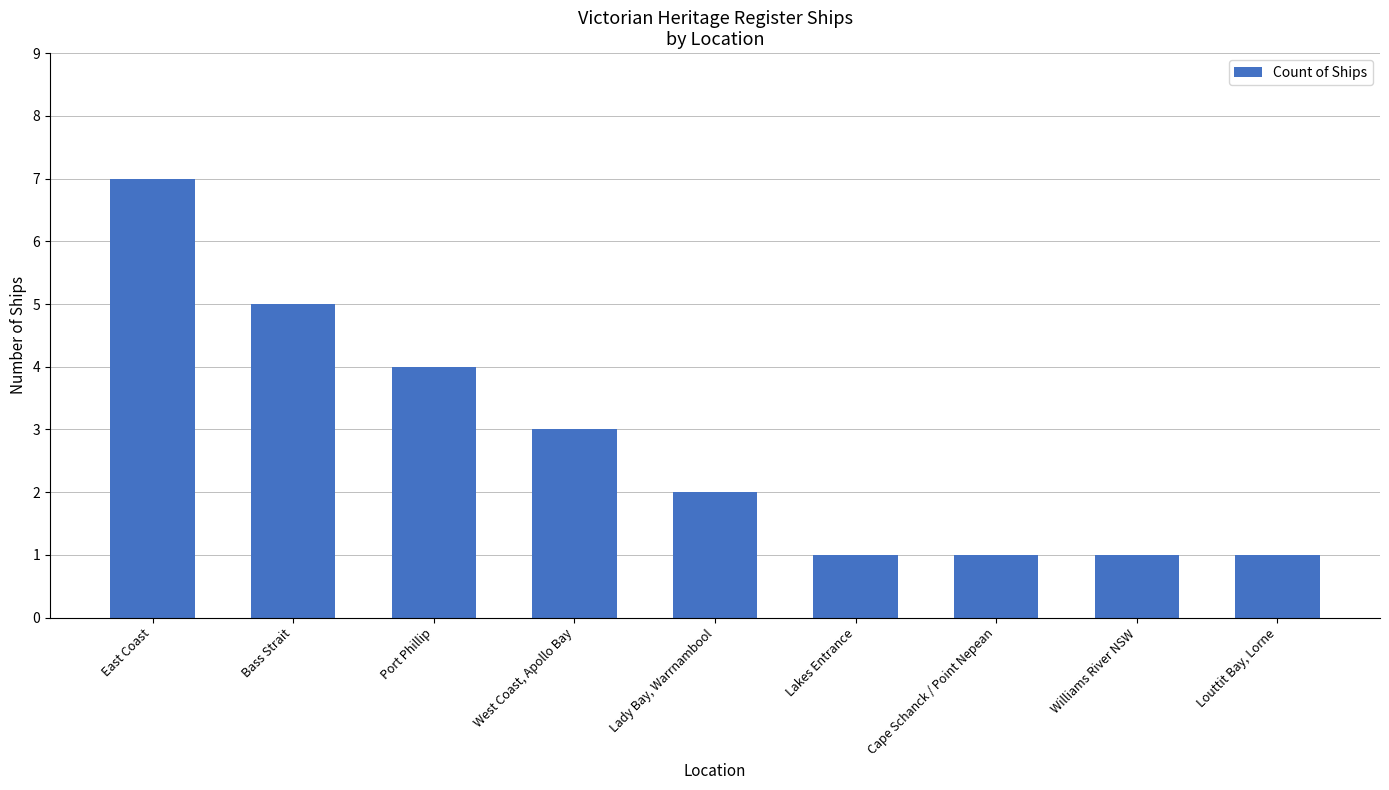

What is the difference between the maximum and minimum values?

6